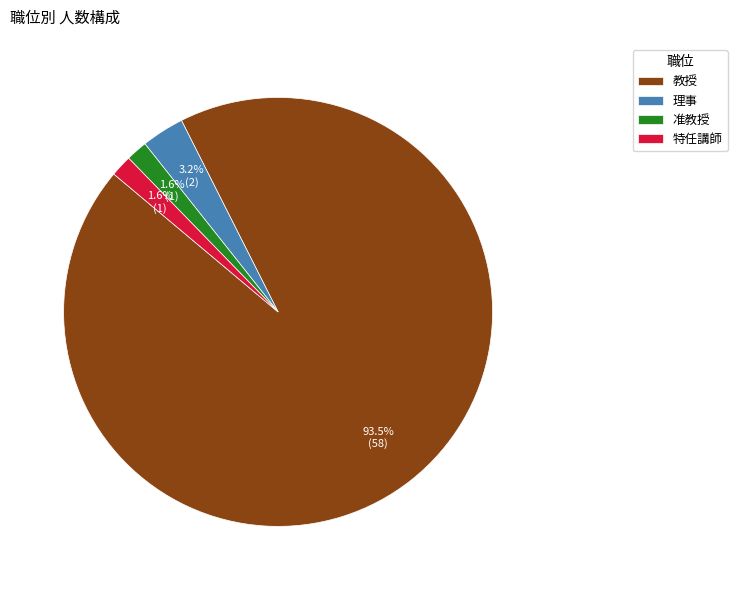

What percentage is NOT represented by 特任講師?

98.4%